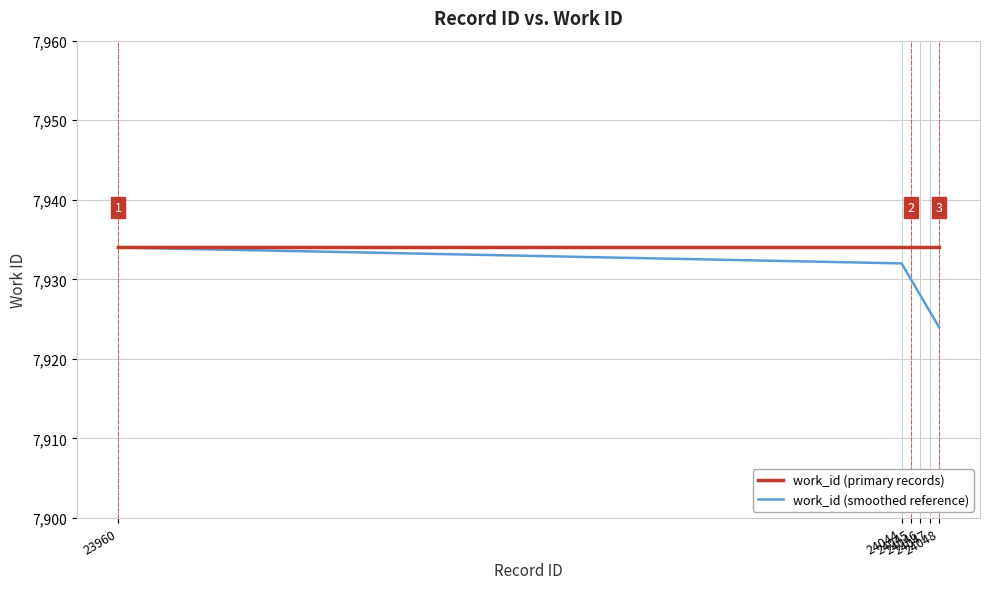

Is it true that work_id (smoothed reference) equals 7930 at 24045?

True